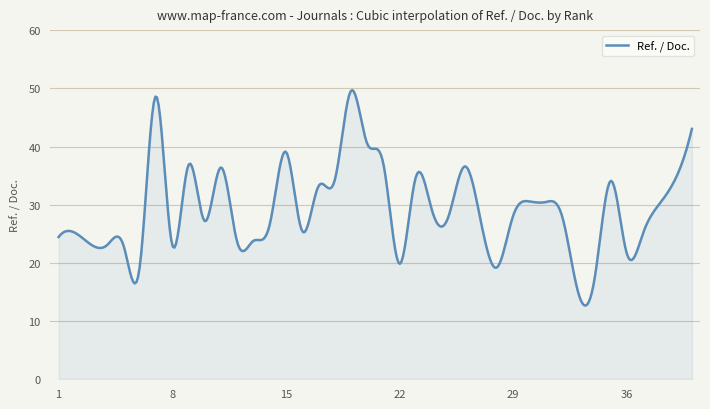

What is the difference between the maximum and minimum values?

37.0